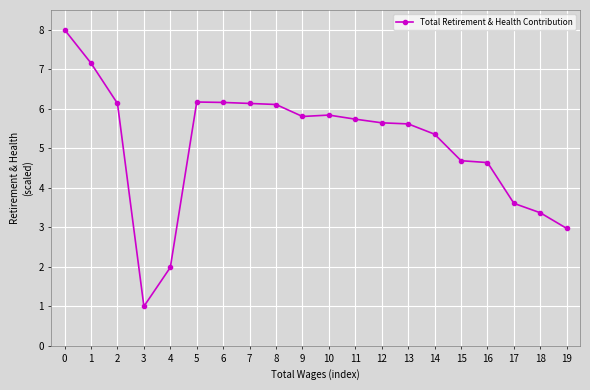

The value at 12 is 8.3. True or false?

False